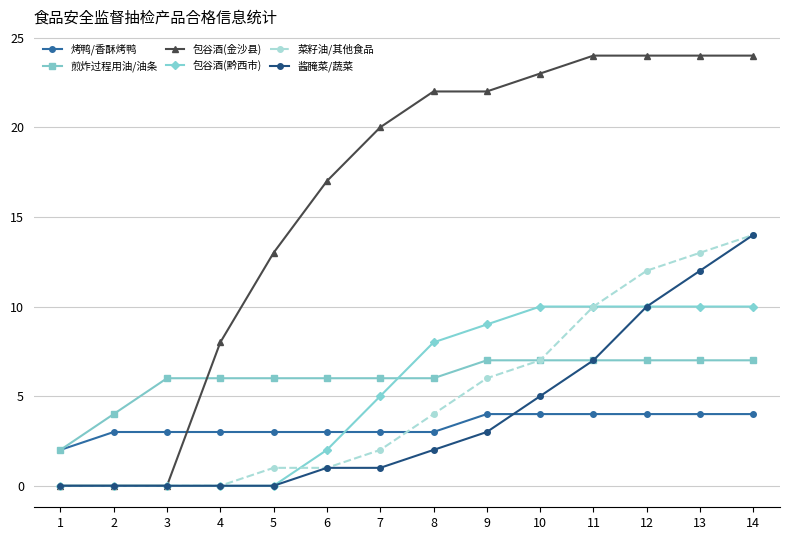

Is it true that 包谷酒(金沙县) equals 22 at 9?

True